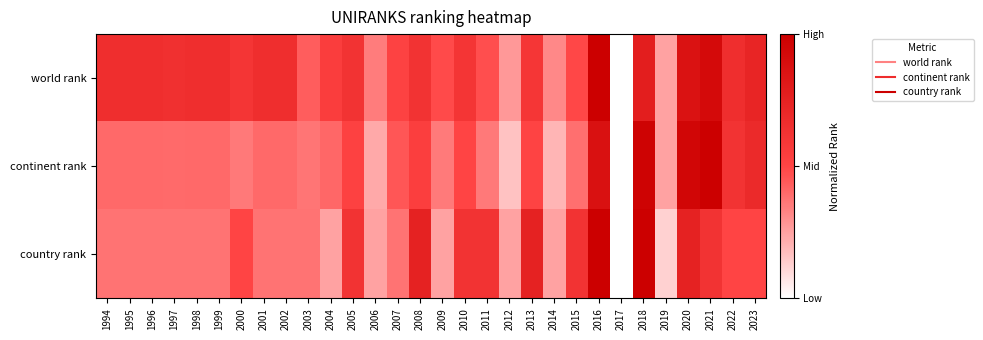

Reading left to right, list all the values displayed in this chart.

world rank: 1994=0.7	1995=0.7	1996=0.7	1997=0.6	1998=0.7	1999=0.7	2000=0.6	2001=0.7	2002=0.7	2003=0.4	2004=0.5	2005=0.6	2006=0.3	2007=0.5	2008=0.6	2009=0.5	2010=0.6	2011=0.5	2012=0.3	2013=0.6	2014=0.3	2015=0.5	2016=1.0	2017=0.0	2018=0.8	2019=0.2	2020=0.9	2021=0.9	2022=0.7	2023=0.7
continent rank: 1994=0.4	1995=0.4	1996=0.4	1997=0.4	1998=0.4	1999=0.4	2000=0.4	2001=0.4	2002=0.4	2003=0.4	2004=0.4	2005=0.5	2006=0.2	2007=0.5	2008=0.5	2009=0.4	2010=0.5	2011=0.4	2012=0.2	2013=0.5	2014=0.2	2015=0.4	2016=0.9	2017=0.0	2018=1.0	2019=0.2	2020=0.9	2021=1.0	2022=0.6	2023=0.7
country rank: 1994=0.4	1995=0.4	1996=0.4	1997=0.4	1998=0.4	1999=0.4	2000=0.5	2001=0.4	2002=0.4	2003=0.4	2004=0.2	2005=0.6	2006=0.2	2007=0.4	2008=0.7	2009=0.2	2010=0.6	2011=0.6	2012=0.2	2013=0.7	2014=0.2	2015=0.6	2016=1.0	2017=0.0	2018=1.0	2019=0.1	2020=0.7	2021=0.6	2022=0.5	2023=0.5